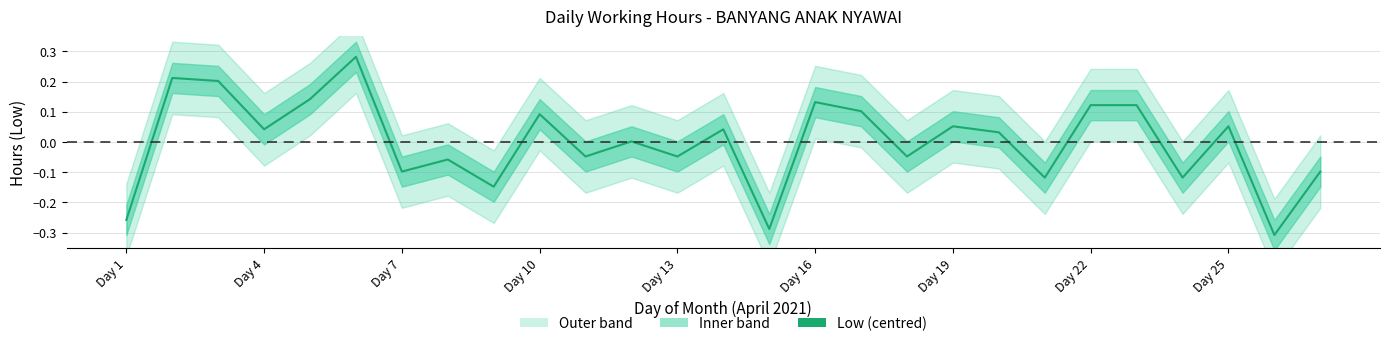

What is the difference between the second highest and minimum values?

0.5